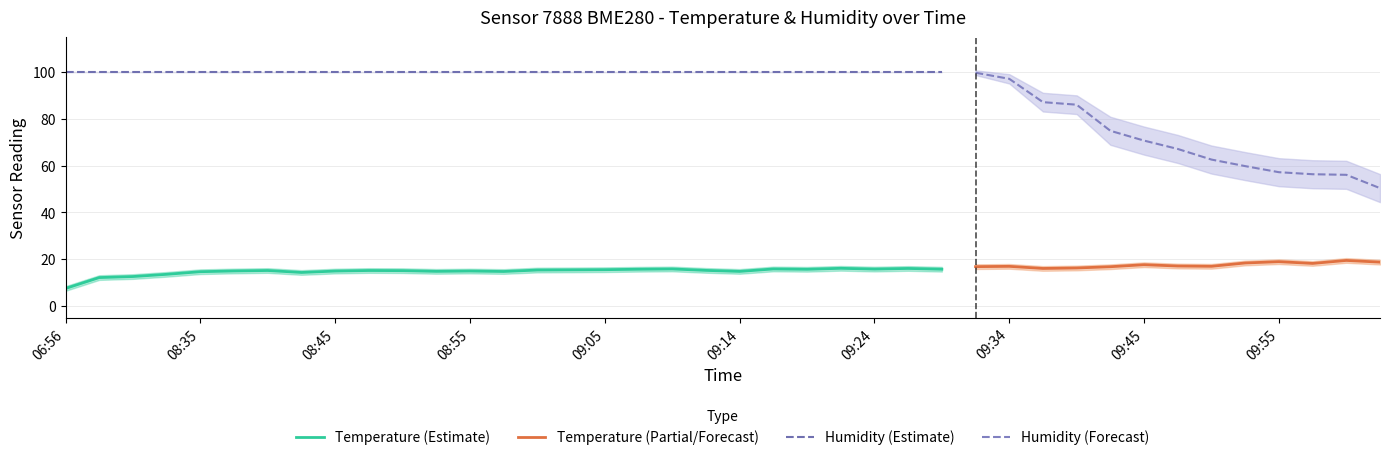

At which category is the sum across all series the highest?

09:32